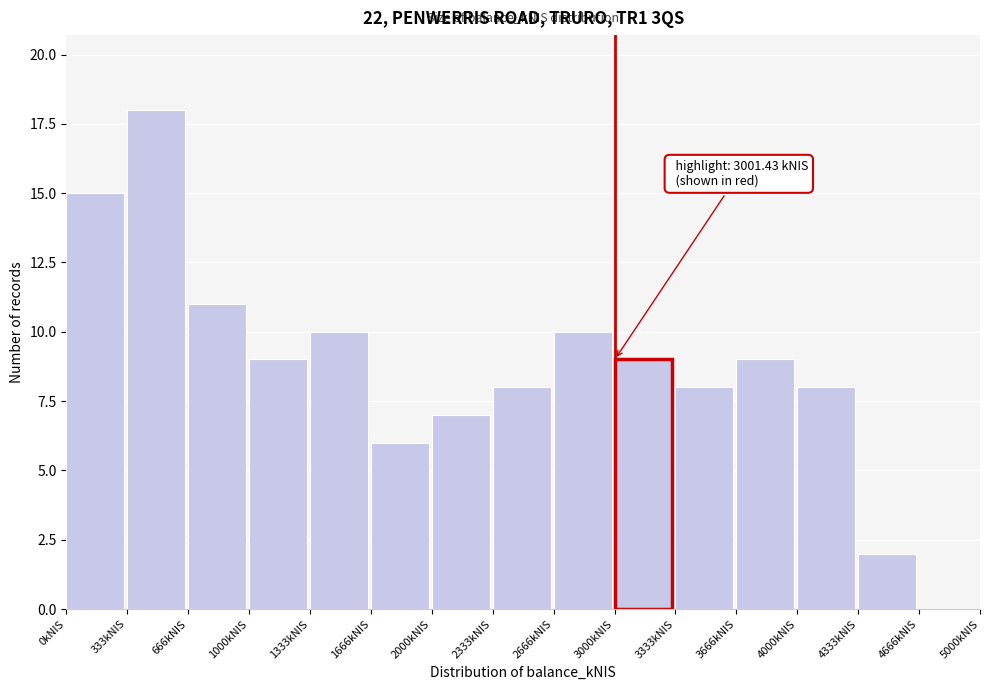

Which range on the x-axis has the tallest bar?

350 to 650